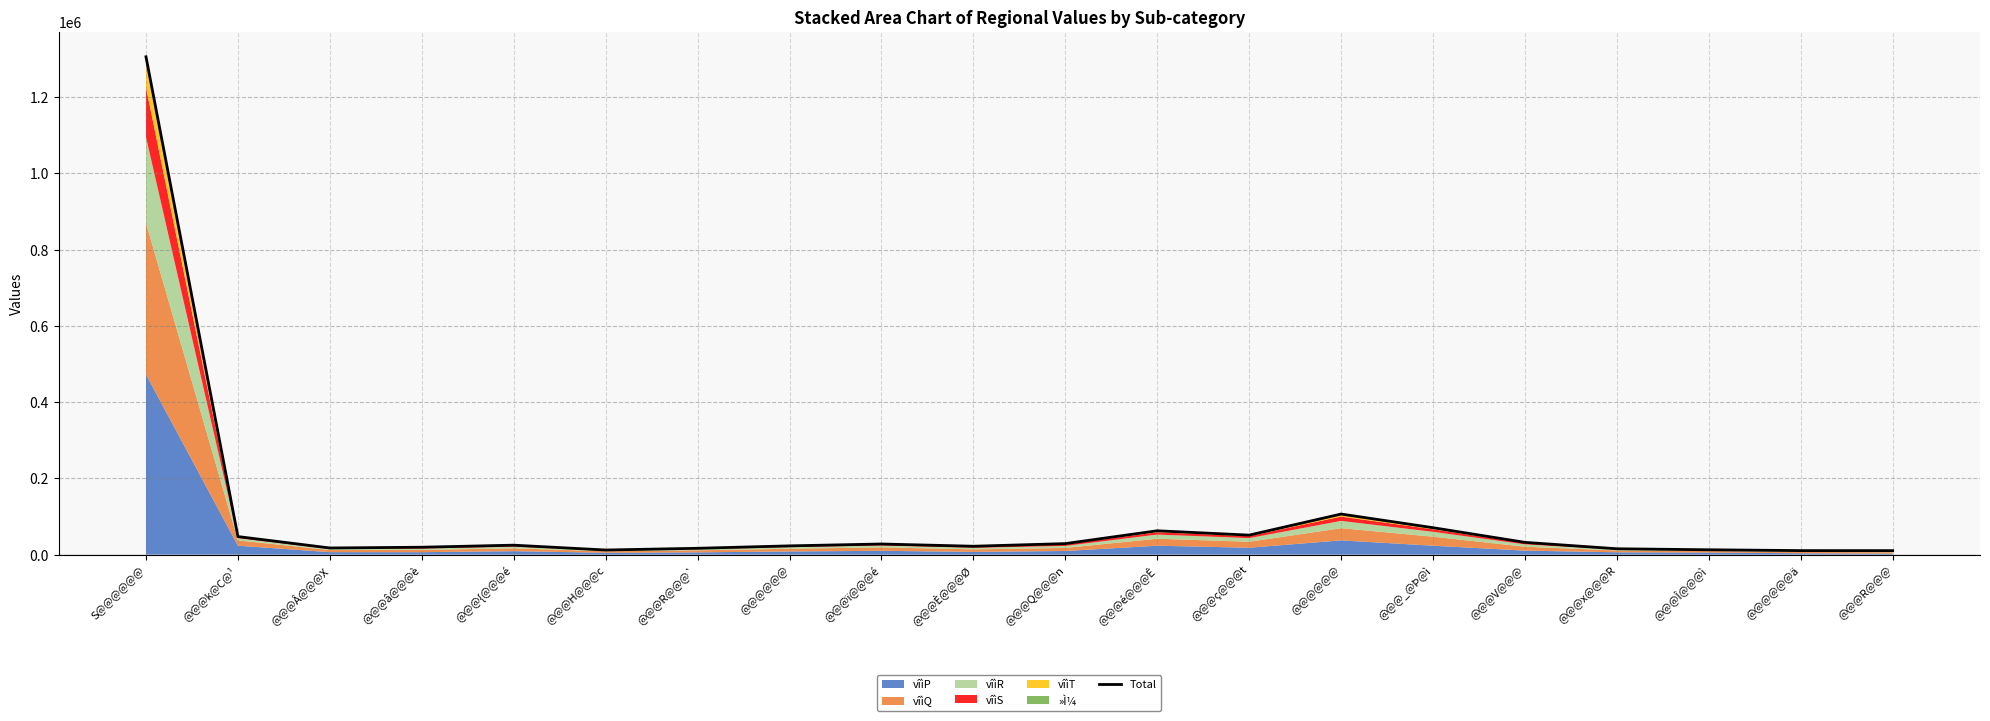

Is it true that the value at @@@@@@ä is 10375?

True